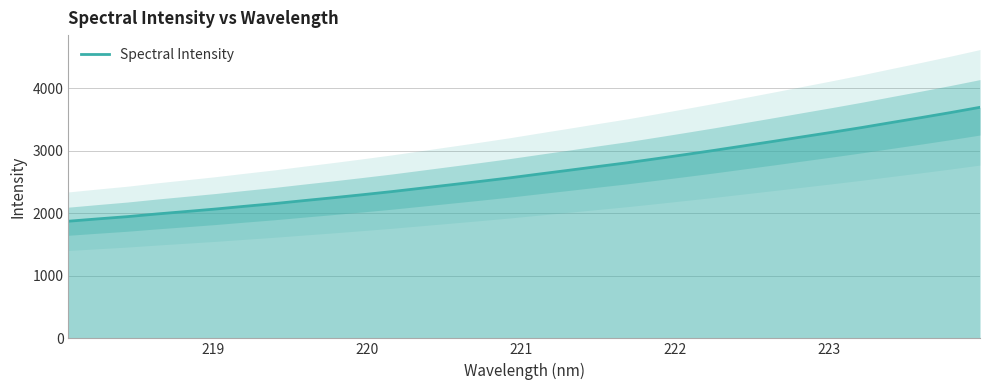

Is it true that the value at 20 is 4726.4?

False